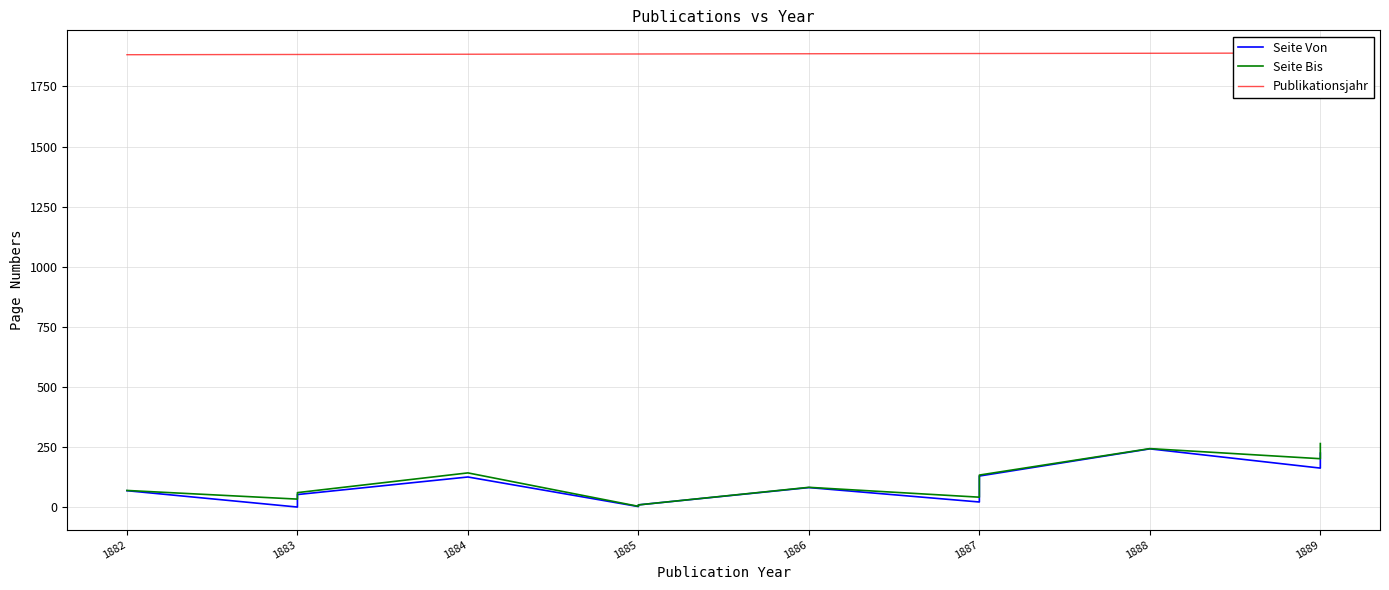

What is the minimum value shown in the chart?

1